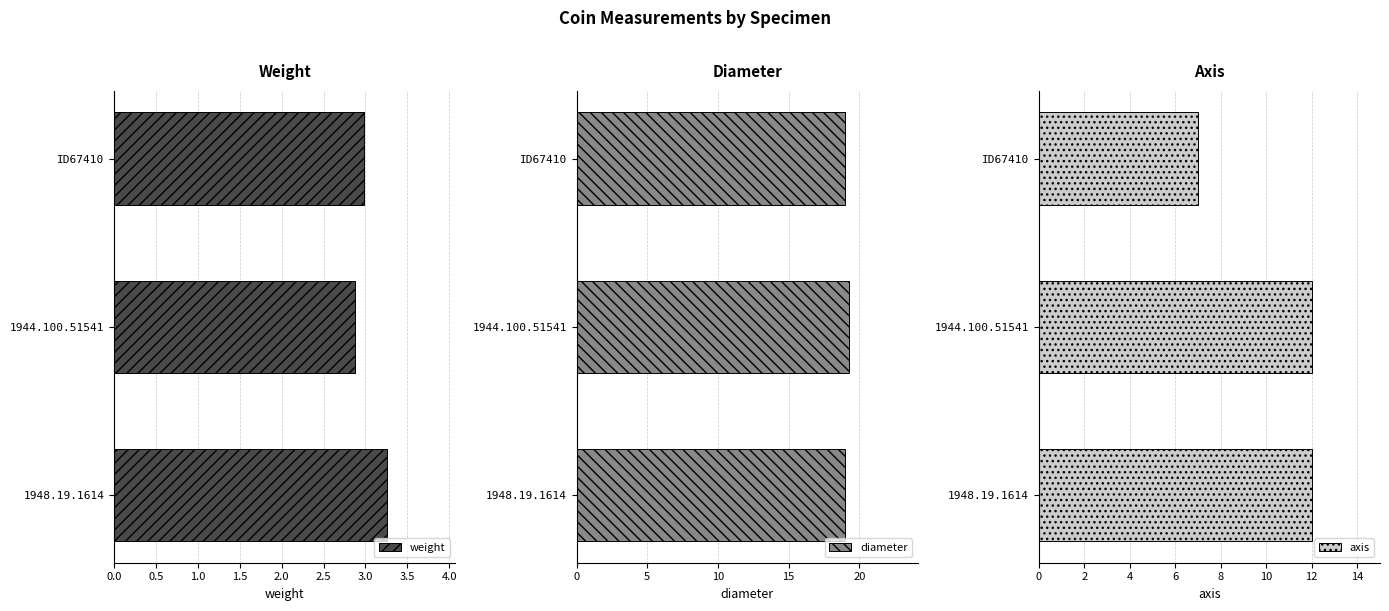

True or false: weight has a value of 1.5 at 1948.19.1614.

False